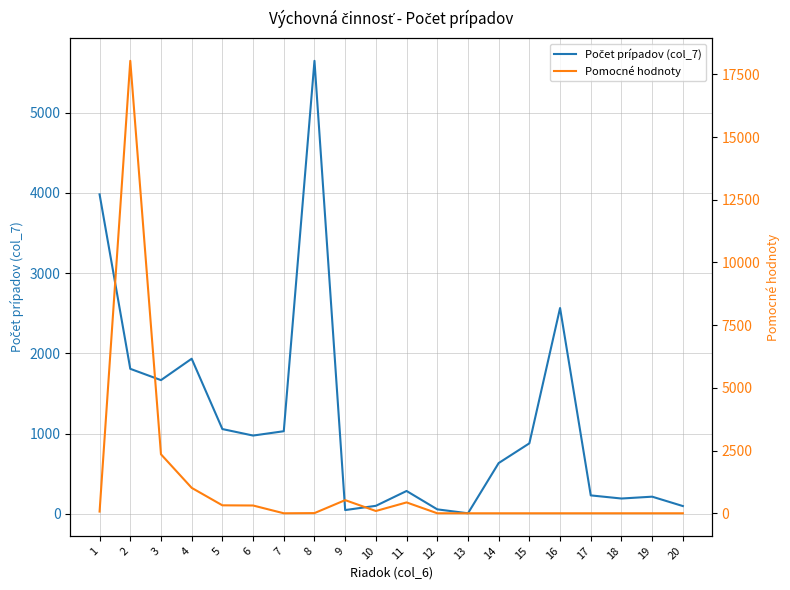

True or false: Počet prípadov (col_7) has a value of 1709 at 6.

False